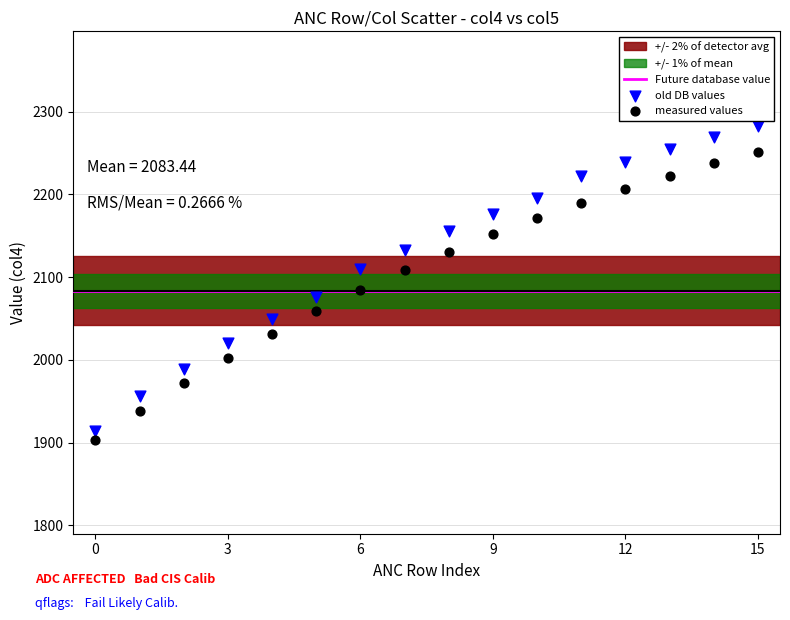

Which series reaches the maximum Y coordinate?

old DB values